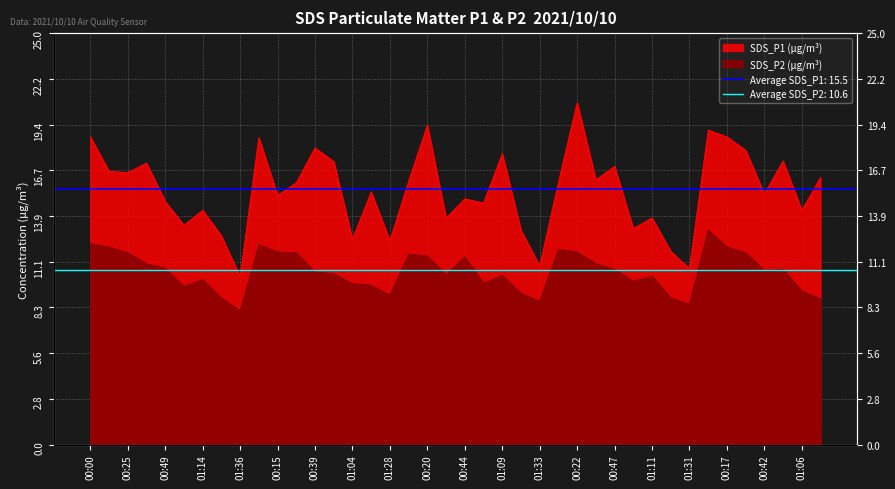

True or false: SDS_P2 has more than 2 interior local peaks.

True